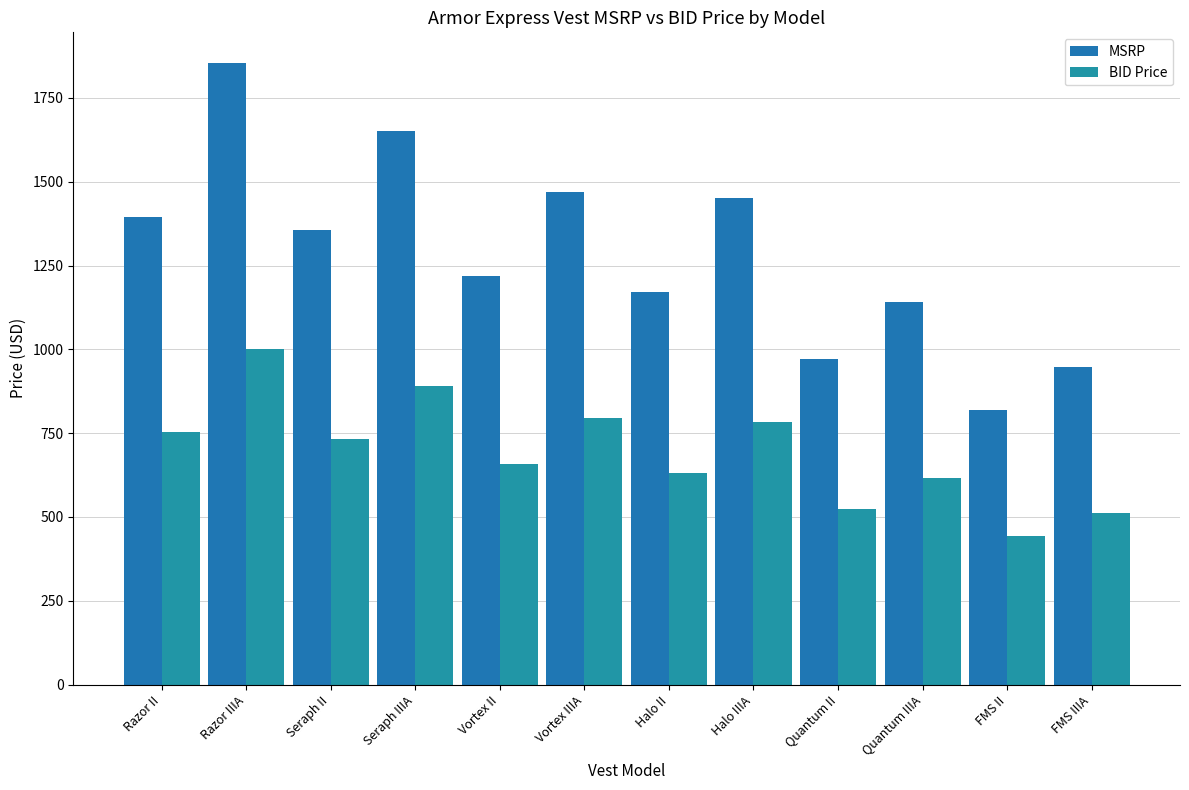

Reading left to right, what are all the values shown in this chart?

MSRP: Razor II=1394.0	Razor IIIA=1853.0	Seraph II=1355.0	Seraph IIIA=1650.0	Vortex II=1220.0	Vortex IIIA=1470.0	Halo II=1170.0	Halo IIIA=1450.0	Quantum II=970.0	Quantum IIIA=1140.0	FMS II=820.0	FMS IIIA=946.0
BID Price: Razor II=752.8	Razor IIIA=1000.6	Seraph II=731.7	Seraph IIIA=891.0	Vortex II=658.8	Vortex IIIA=793.8	Halo II=631.8	Halo IIIA=783.0	Quantum II=523.8	Quantum IIIA=615.6	FMS II=442.8	FMS IIIA=510.8